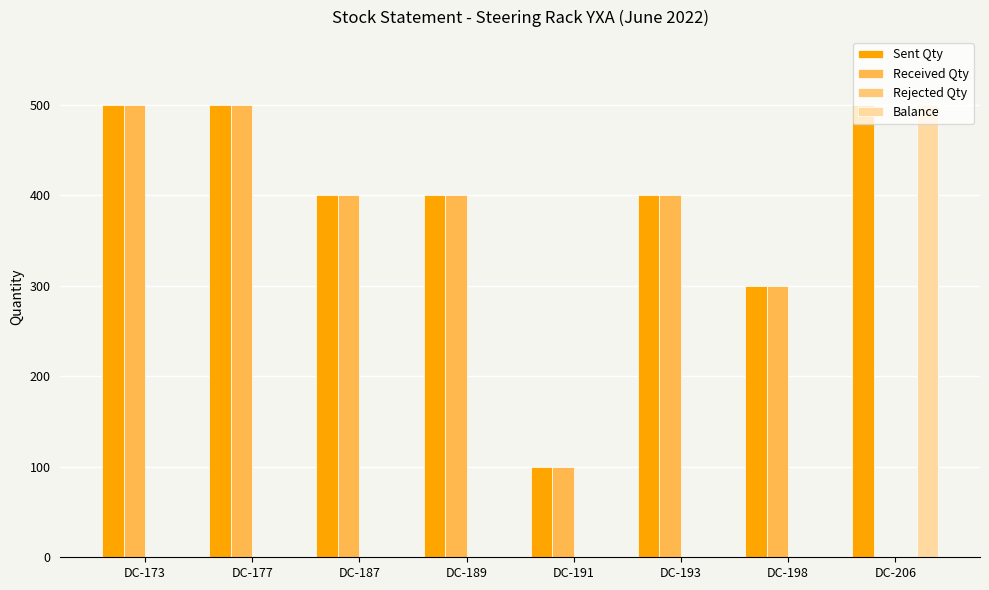

True or false: Sent Qty has a value of 400 at DC-189.

True